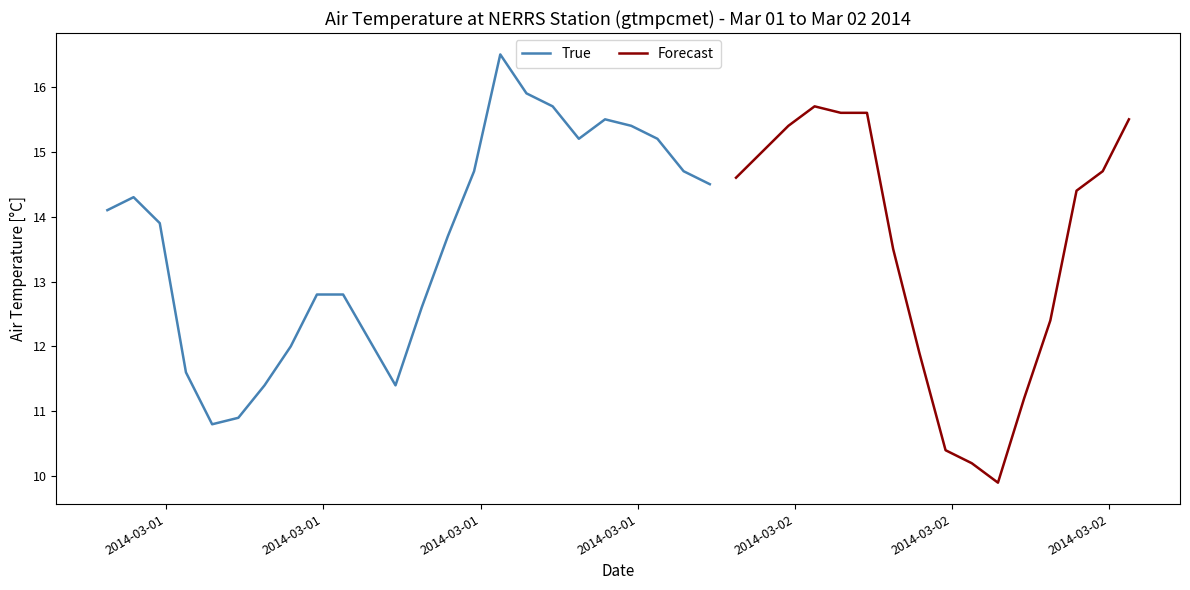

Reading left to right, transcribe all the data shown in this chart.

2014-03-01T00:45:00Z=14.1	2014-03-01T01:45:00Z=14.3	2014-03-01T02:45:00Z=13.9	2014-03-01T03:45:00Z=11.6	2014-03-01T04:45:00Z=10.8	2014-03-01T05:45:00Z=10.9	2014-03-01T06:45:00Z=11.4	2014-03-01T07:45:00Z=12.0	2014-03-01T08:45:00Z=12.8	2014-03-01T09:45:00Z=12.8	2014-03-01T10:45:00Z=12.1	2014-03-01T11:45:00Z=11.4	2014-03-01T12:45:00Z=12.6	2014-03-01T13:45:00Z=13.7	2014-03-01T14:45:00Z=14.7	2014-03-01T15:45:00Z=16.5	2014-03-01T16:45:00Z=15.9	2014-03-01T17:45:00Z=15.7	2014-03-01T18:45:00Z=15.2	2014-03-01T19:45:00Z=15.5	2014-03-01T20:45:00Z=15.4	2014-03-01T21:45:00Z=15.2	2014-03-01T22:45:00Z=14.7	2014-03-01T23:45:00Z=14.5	2014-03-02T00:45:00Z=14.6	2014-03-02T01:45:00Z=15.0	2014-03-02T02:45:00Z=15.4	2014-03-02T03:45:00Z=15.7	2014-03-02T04:45:00Z=15.6	2014-03-02T05:45:00Z=15.6	2014-03-02T06:45:00Z=13.5	2014-03-02T07:45:00Z=11.9	2014-03-02T08:45:00Z=10.4	2014-03-02T09:45:00Z=10.2	2014-03-02T10:45:00Z=9.9	2014-03-02T11:45:00Z=11.2	2014-03-02T12:45:00Z=12.4	2014-03-02T13:45:00Z=14.4	2014-03-02T14:45:00Z=14.7	2014-03-02T15:45:00Z=15.5